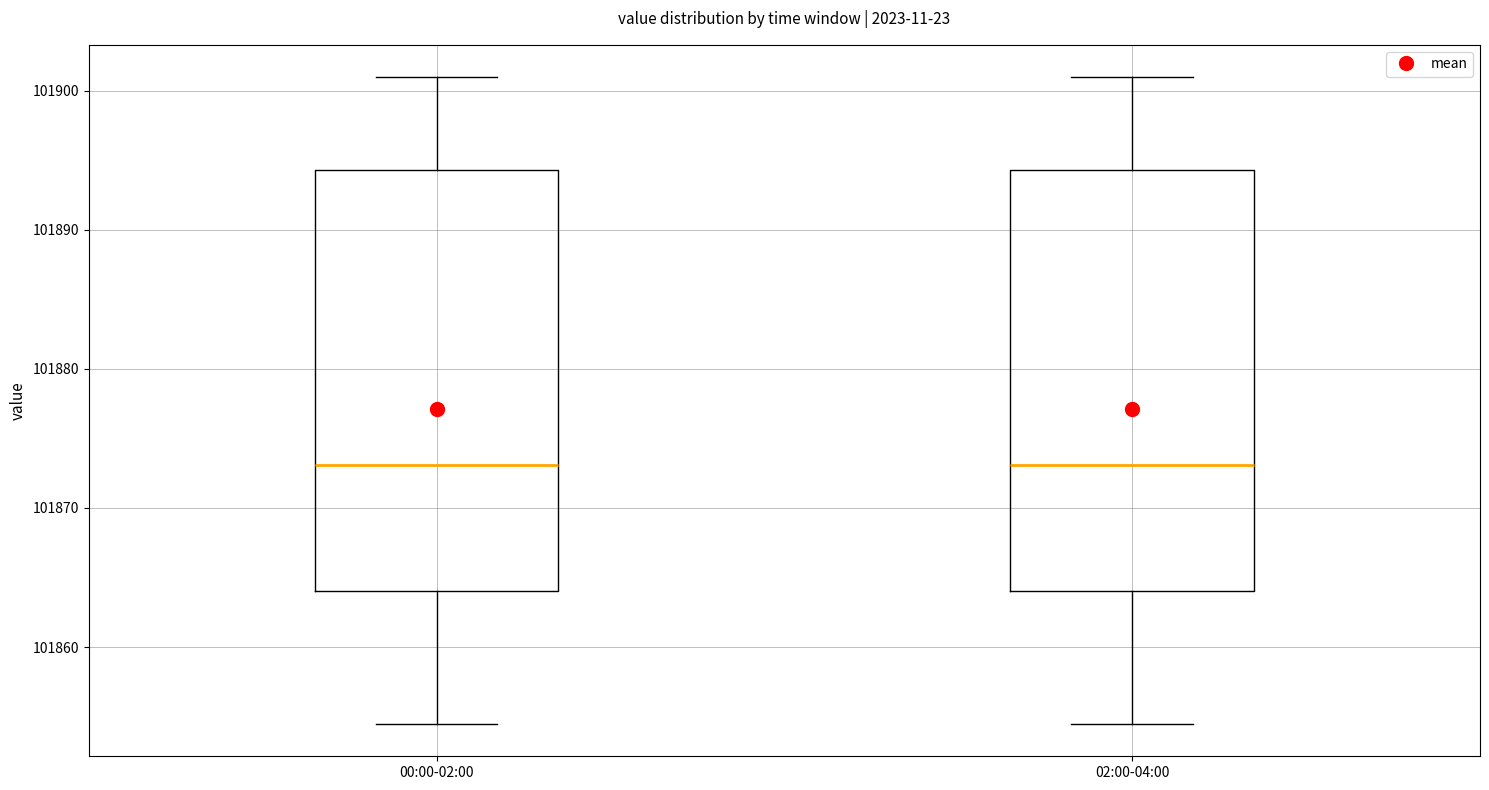

Reading left to right, read every box against the y-axis: the position of its median line, the range the box covers, and the ends of its whiskers. The values are not printed on the chart, so give them approximately, as read against the axis.

00:00-02:00: median 101873, box 101864 to 101894, whiskers 101854 to 101901
02:00-04:00: median 101873, box 101864 to 101894, whiskers 101854 to 101901